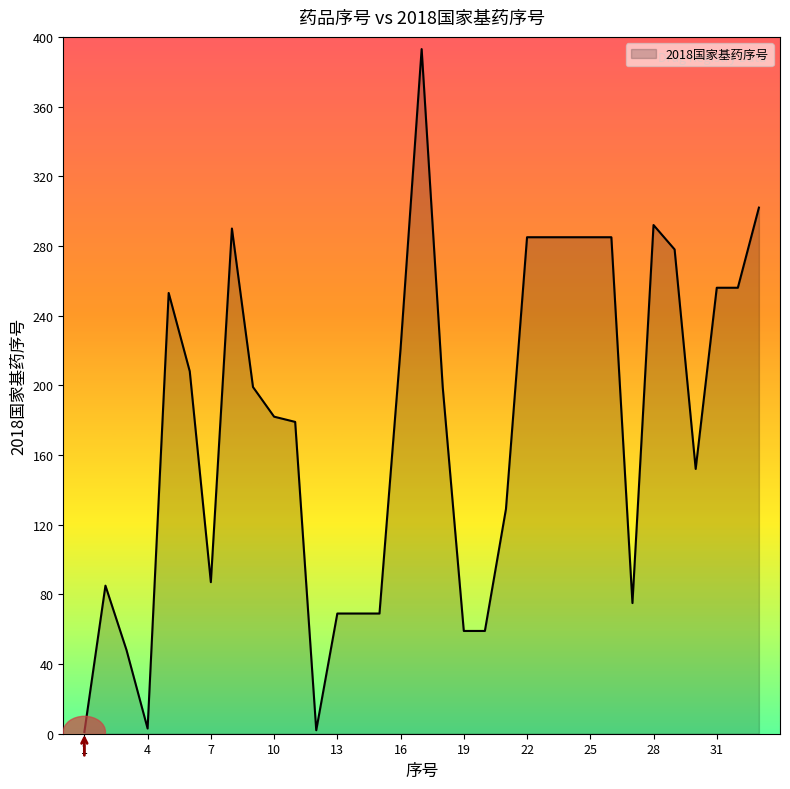

What is the greatest value displayed?

393